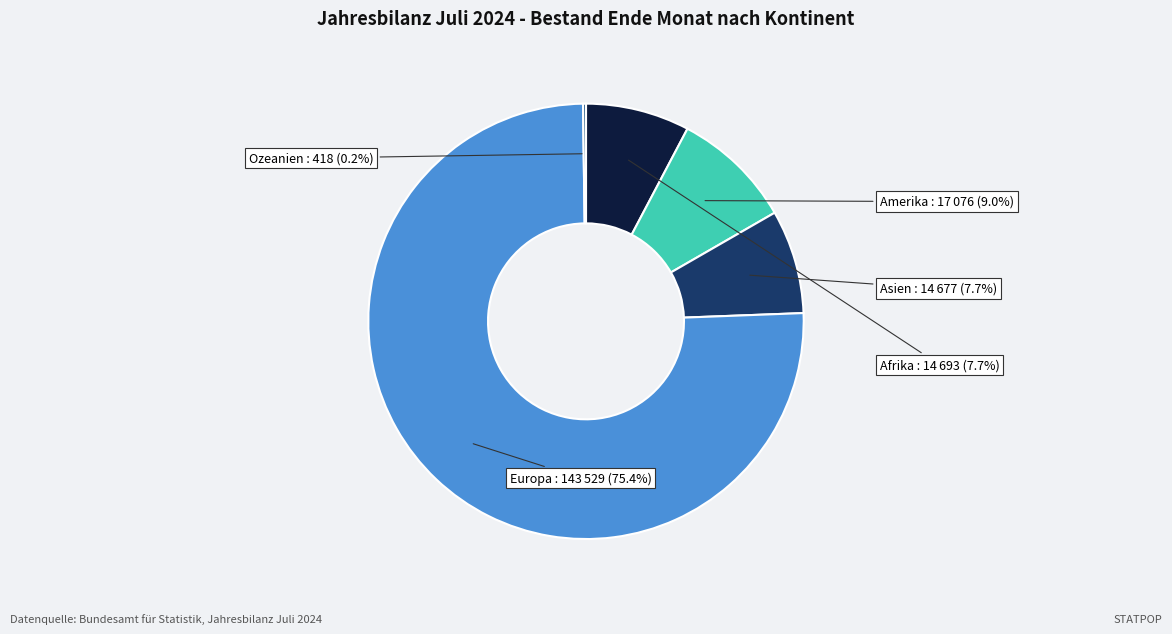

Is there any slice that represents more than half of the pie?

Yes